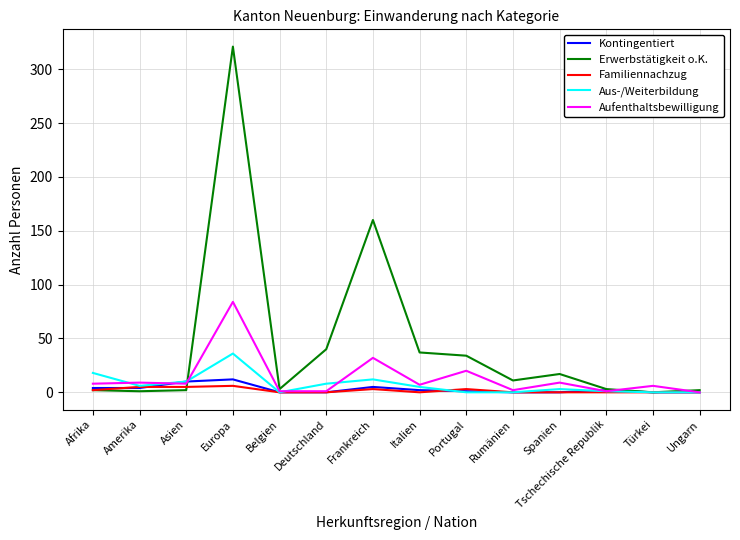

Which series has the largest range (max minus min)?

Erwerbstätigkeit o.K.